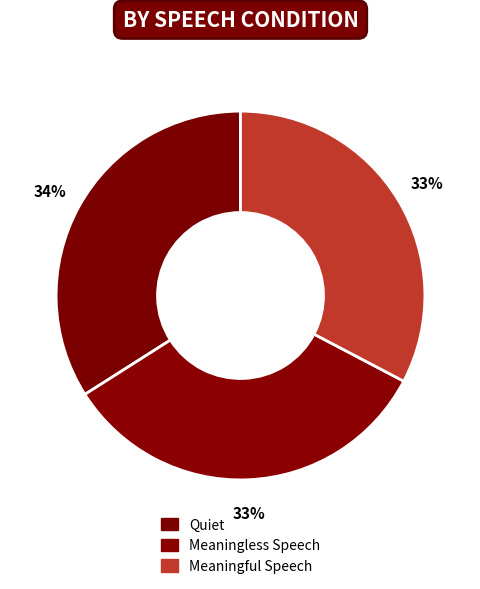

The Quiet slice represents 34% of the pie. True or false?

True